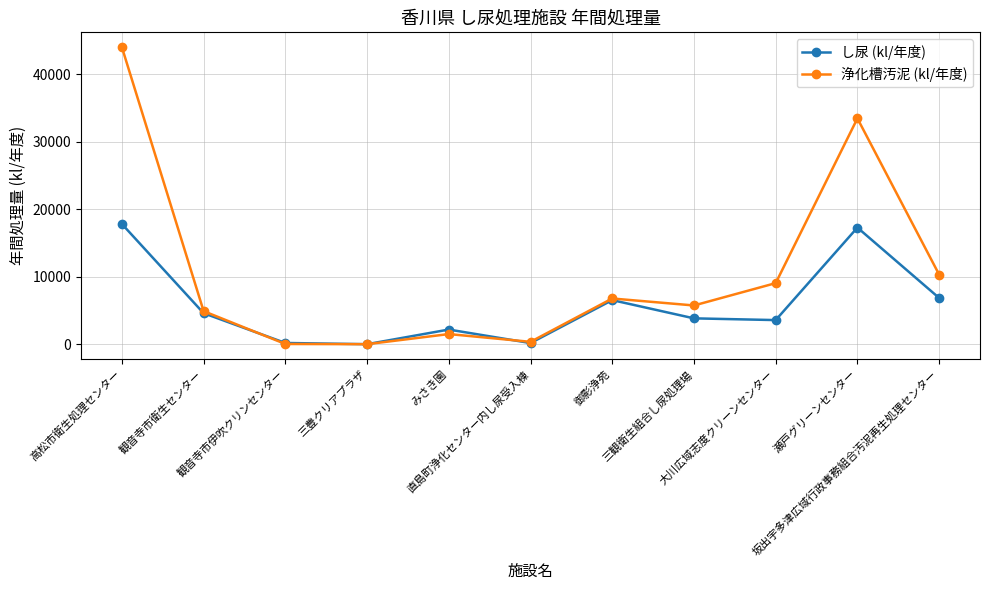

How many interior local peaks does the 浄化槽汚泥 (kl/年度) series have?

3